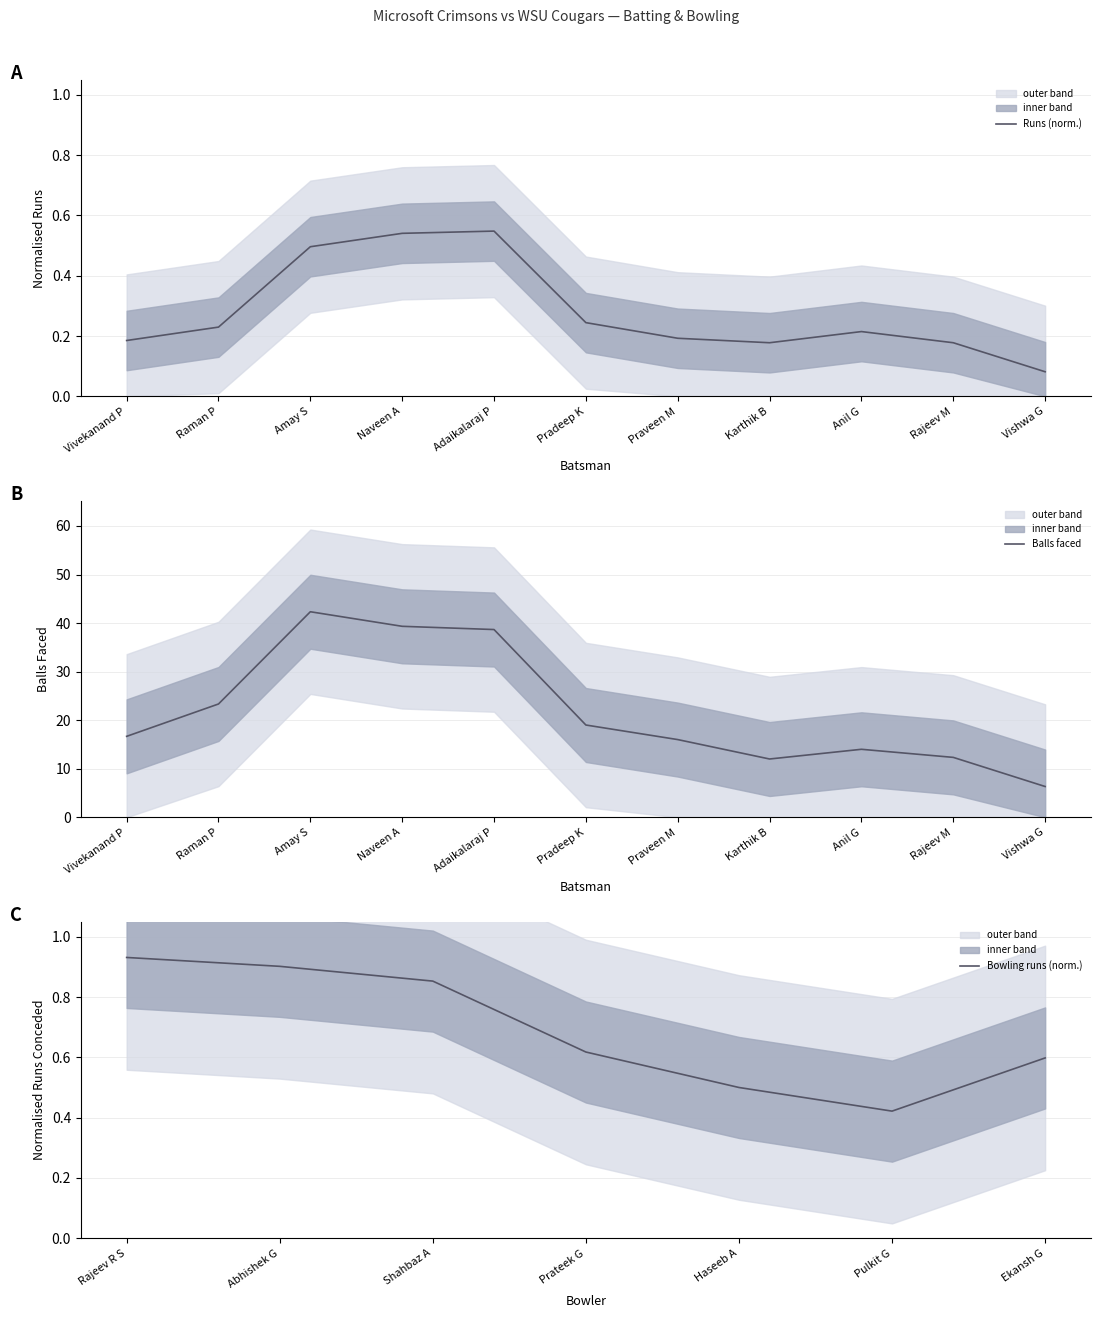

What is the difference between the second highest and second lowest values in the Balls series?

27